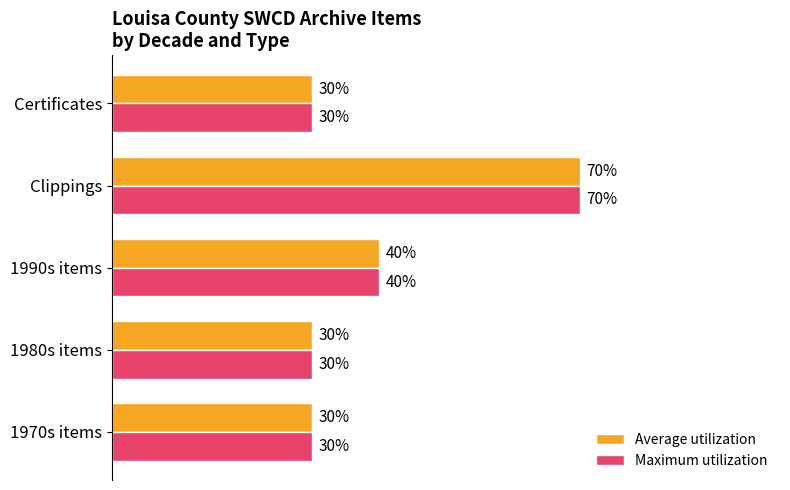

Which label corresponds to the largest value in the chart?

Clippings